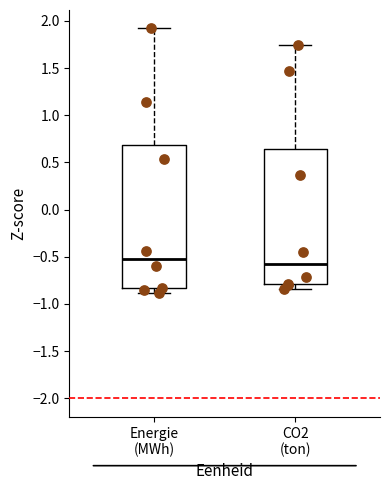

Reading left to right, read every box against the y-axis: the position of its median line, the range the box covers, and the ends of its whiskers. The values are not printed on the chart, so give them approximately, as read against the axis.

Energie (MWh): median -0.50, box -0.85 to 0.70, whiskers -0.90 to 1.90
CO2 (ton): median -0.60, box -0.80 to 0.65, whiskers -0.85 to 1.75